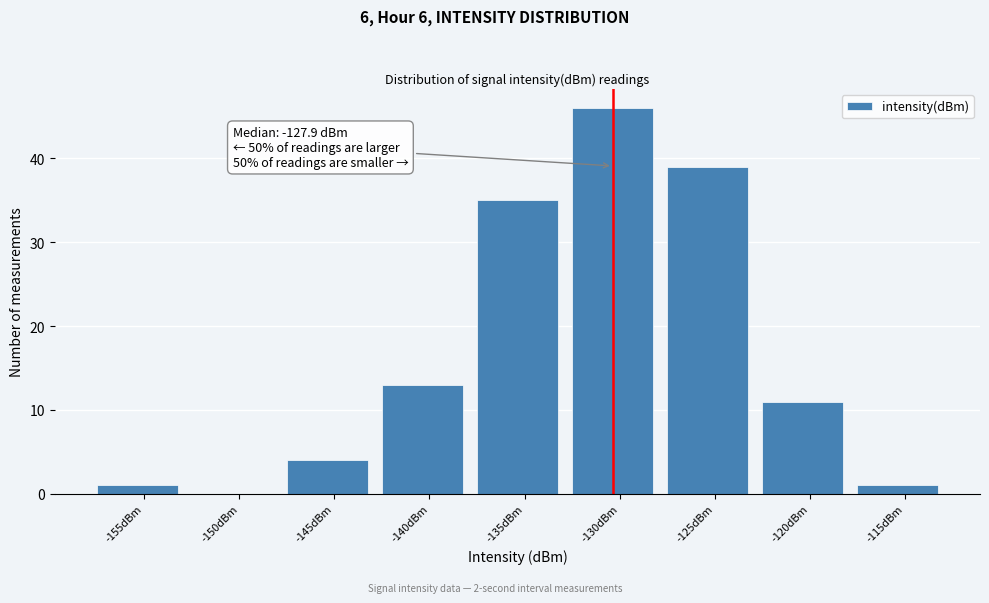

Reading right to left, list all the values displayed in this chart.

-115dBm=1	-120dBm=11	-125dBm=39	-130dBm=46	-135dBm=35	-140dBm=13	-145dBm=4	-150dBm=0	-155dBm=1